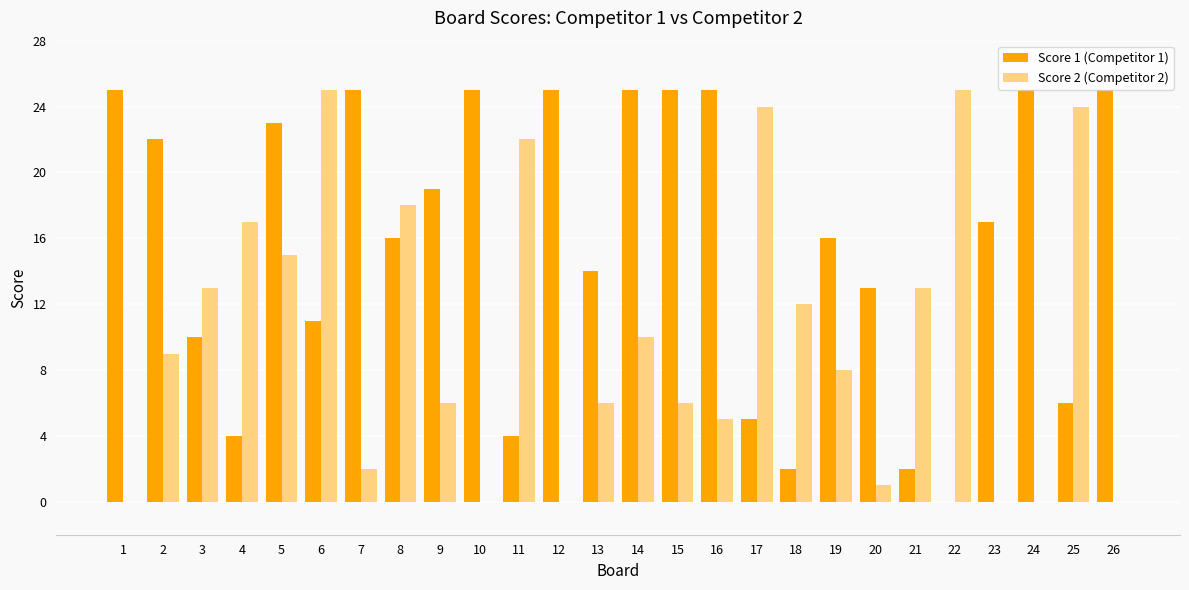

Between 9 and 17, which series saw the biggest shift?

Score 2 (Competitor 2)